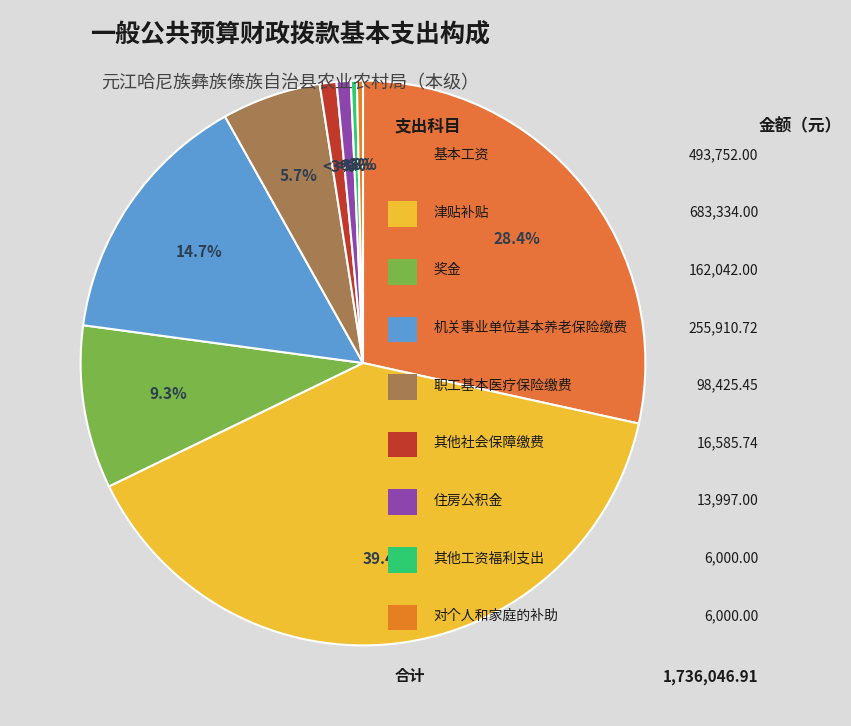

Rank the categories by value from highest to lowest.

津贴补贴, 基本工资, 机关事业单位基本养老保险缴费, 奖金, 职工基本医疗保险缴费, 其他社会保障缴费, 住房公积金, 其他工资福利支出, 对个人和家庭的补助